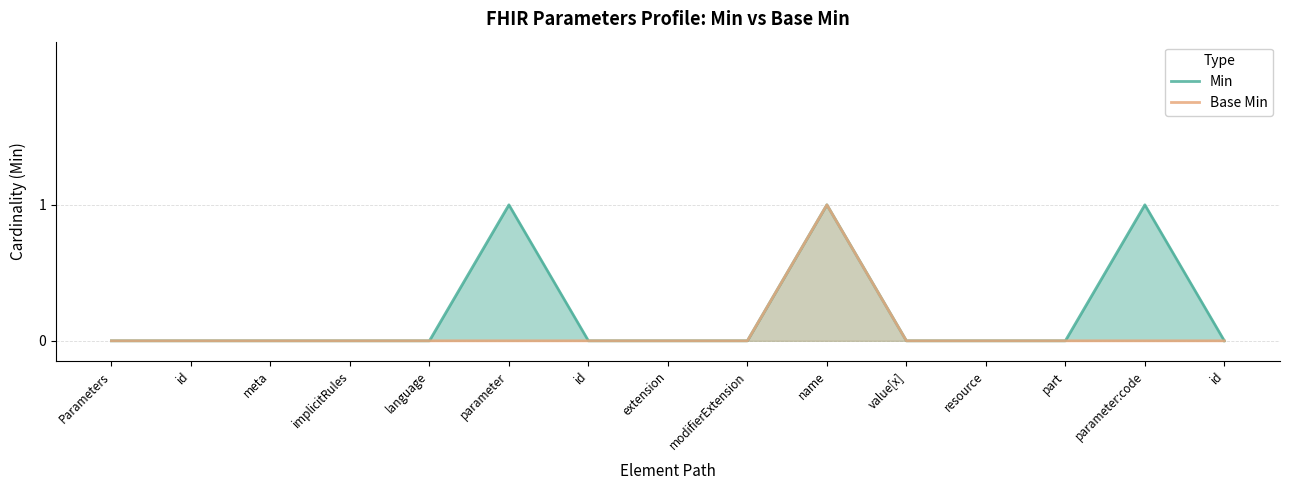

Between id and value[x], which is larger?

id